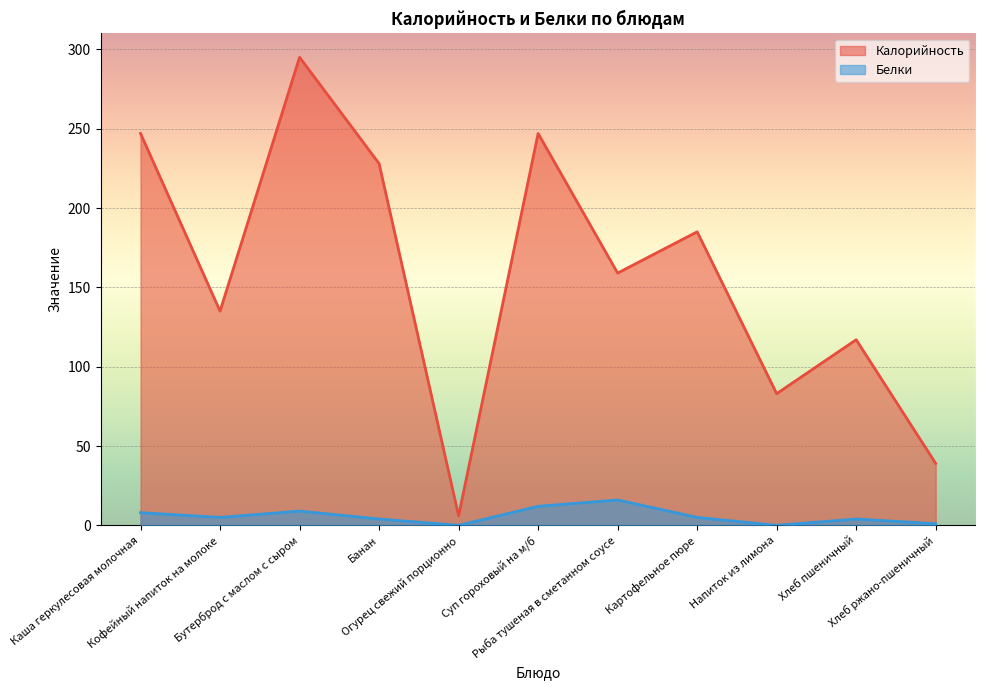

Which series changed the most between Рыба тушеная в сметанном соусе and Картофельное пюре?

Калорийность